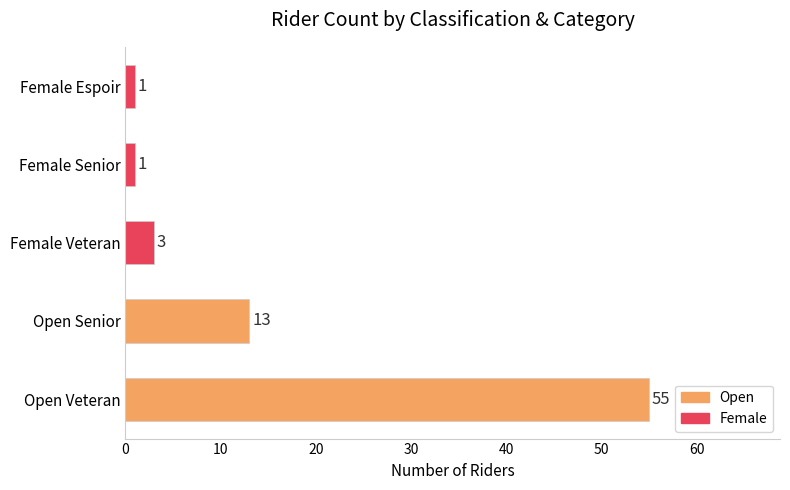

What is the ratio of the value at Open Veteran to the value at Open Senior?

4.2